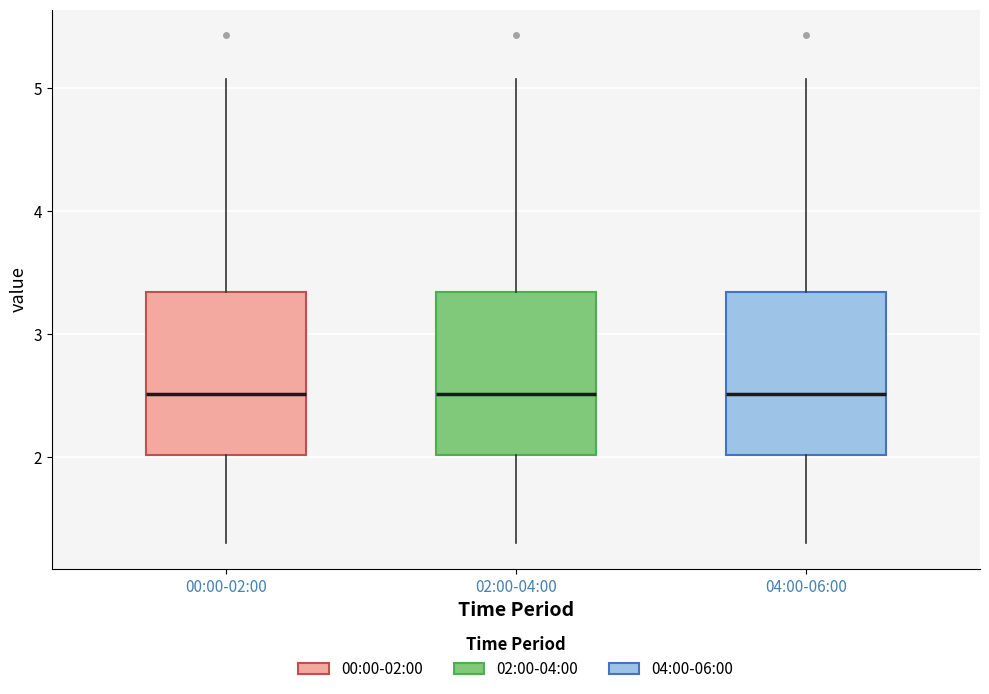

Reading left to right, transcribe this box plot: for each box, give where its median line is, the range the box spans, and where its two whiskers end, as read against the y-axis. The values are not printed on the chart, so give them approximately, as read against the axis.

00:00-02:00: median 2.5, box 2.0 to 3.3, whiskers 1.3 to 5.1
02:00-04:00: median 2.5, box 2.0 to 3.3, whiskers 1.3 to 5.1
04:00-06:00: median 2.5, box 2.0 to 3.3, whiskers 1.3 to 5.1